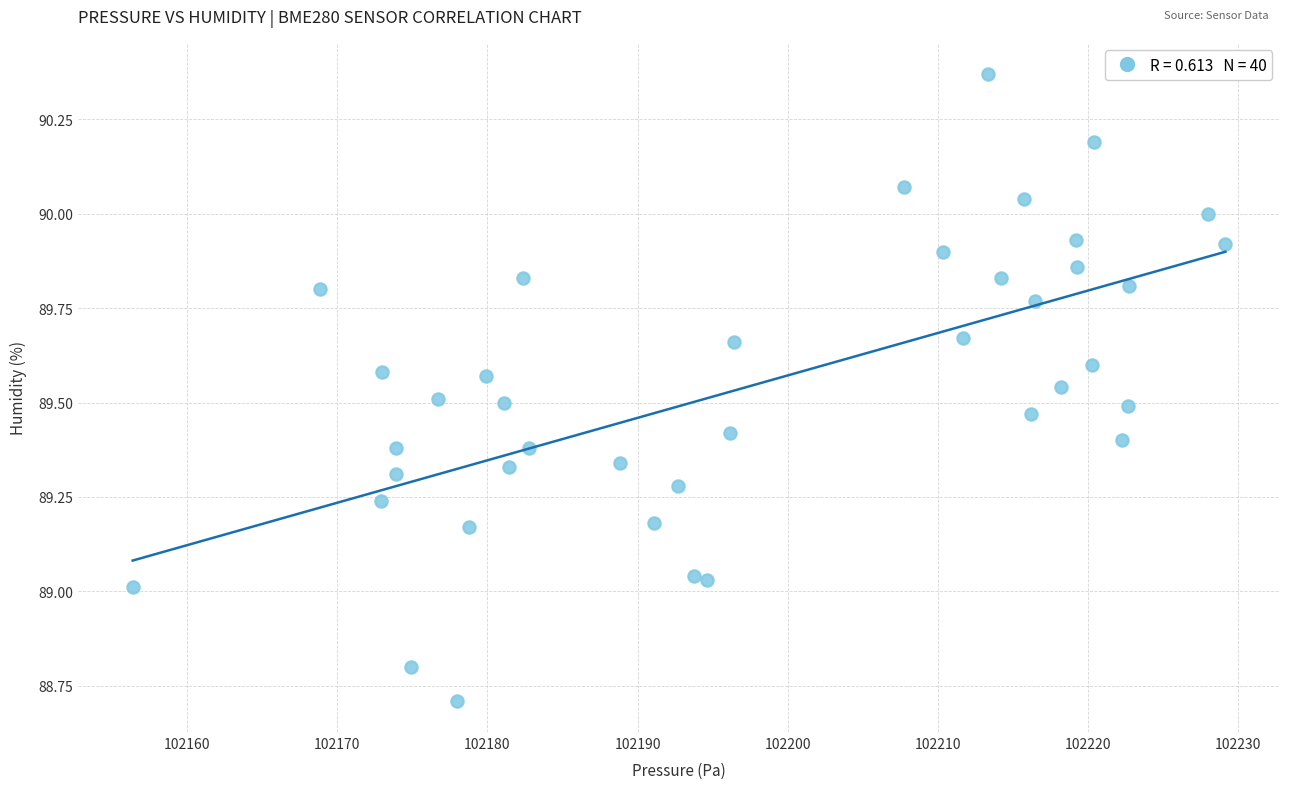

What is the range of Y values (max minus min)?

1.7